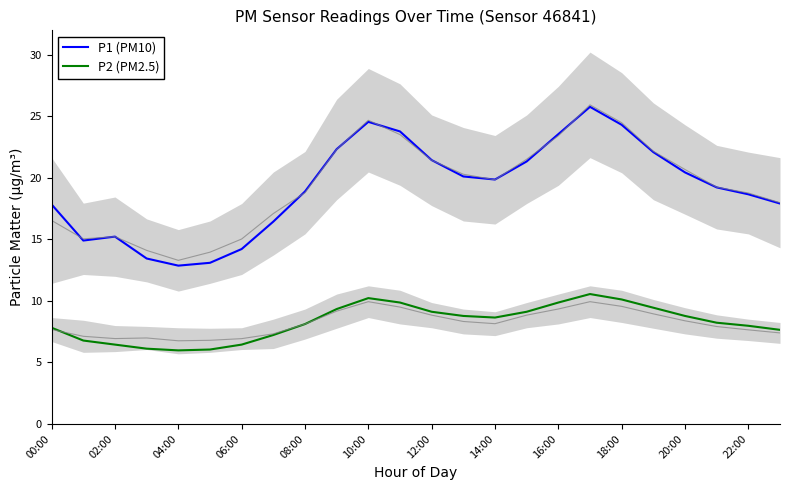

True or false: P2 (PM2.5) has a value of 10.2 at 10:00.

True